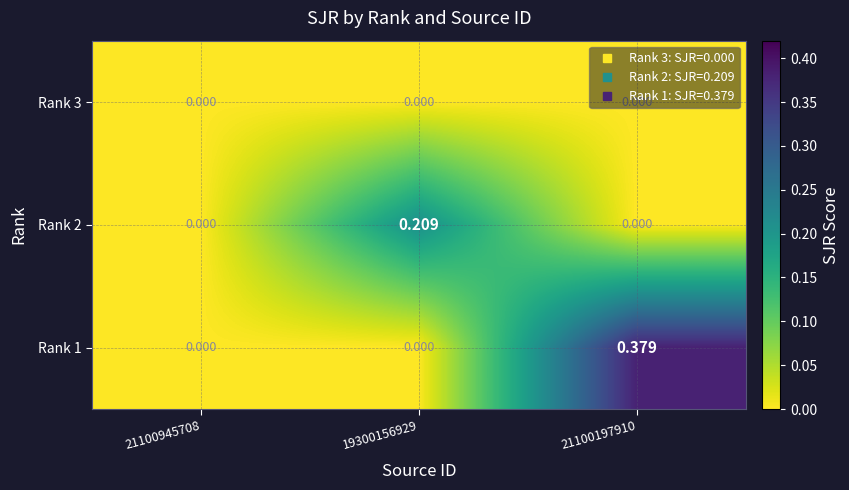

Which series has the largest total across all categories?

Rank 1